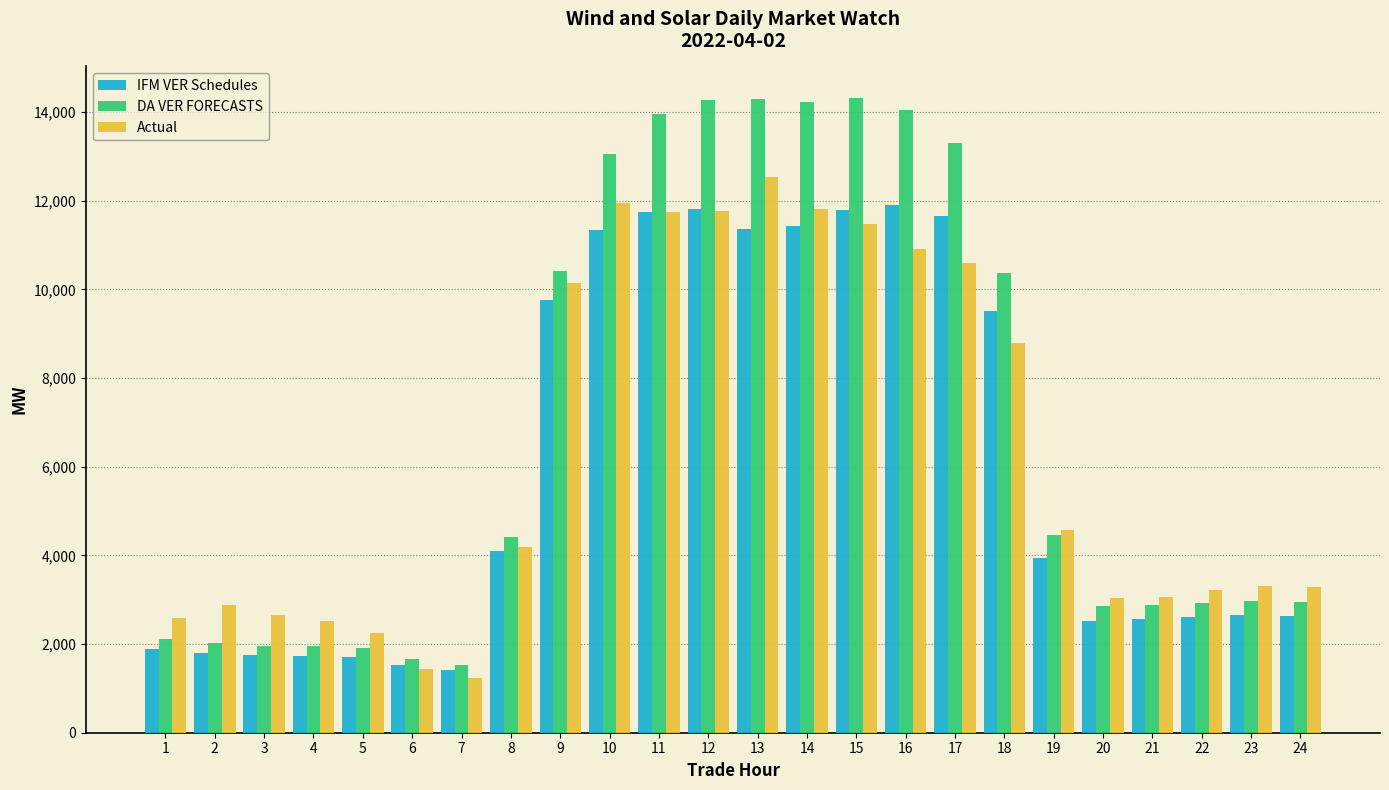

Which series has the largest total across all categories?

DA VER FORECASTS